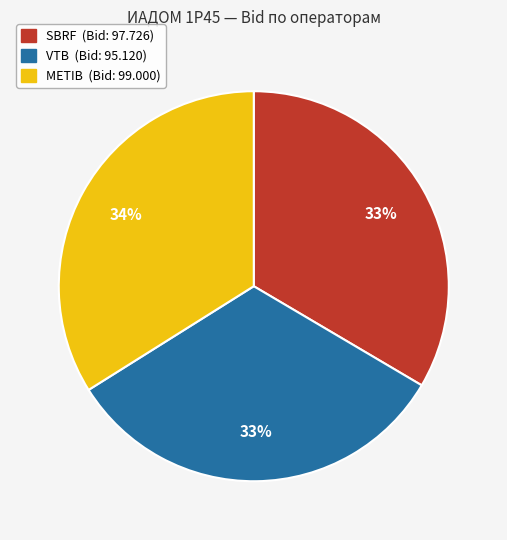

Does any single category account for the majority?

No